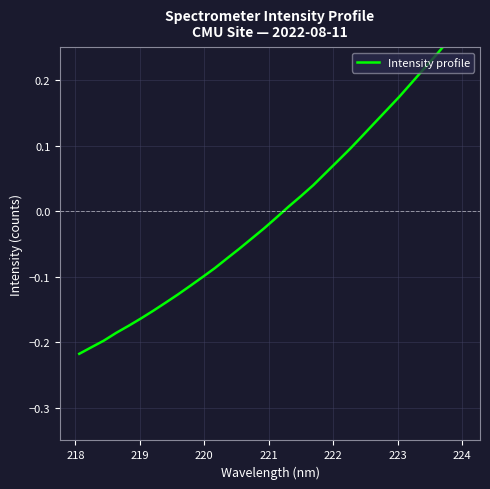

Is it true that the value at 218 is -0.2?

True